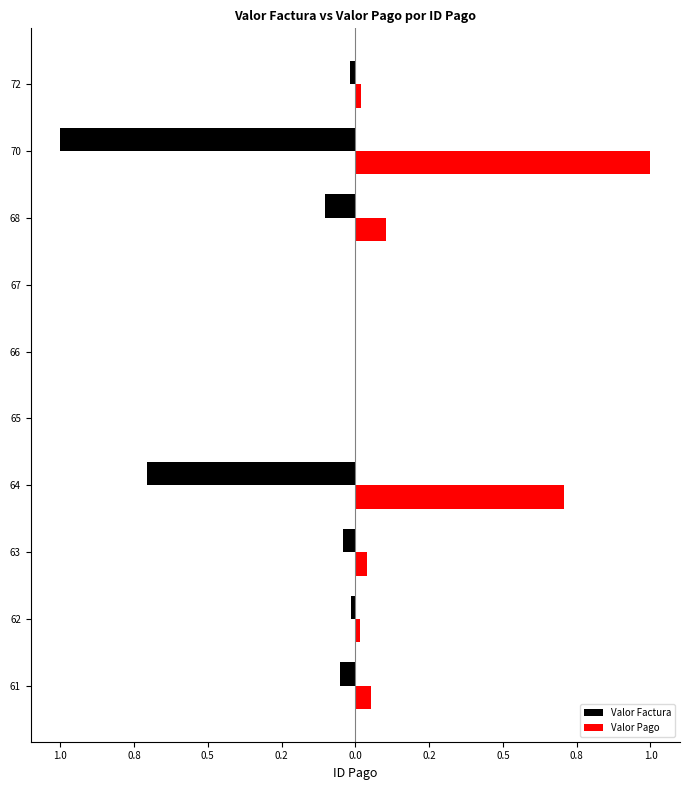

What is the sum of all Valor Pago values?

1.9